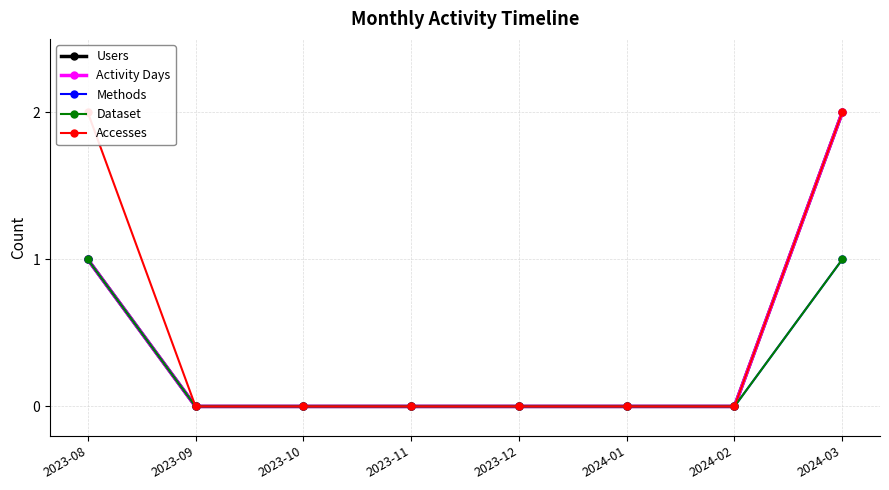

How many Users values are between 0 and 1?

7